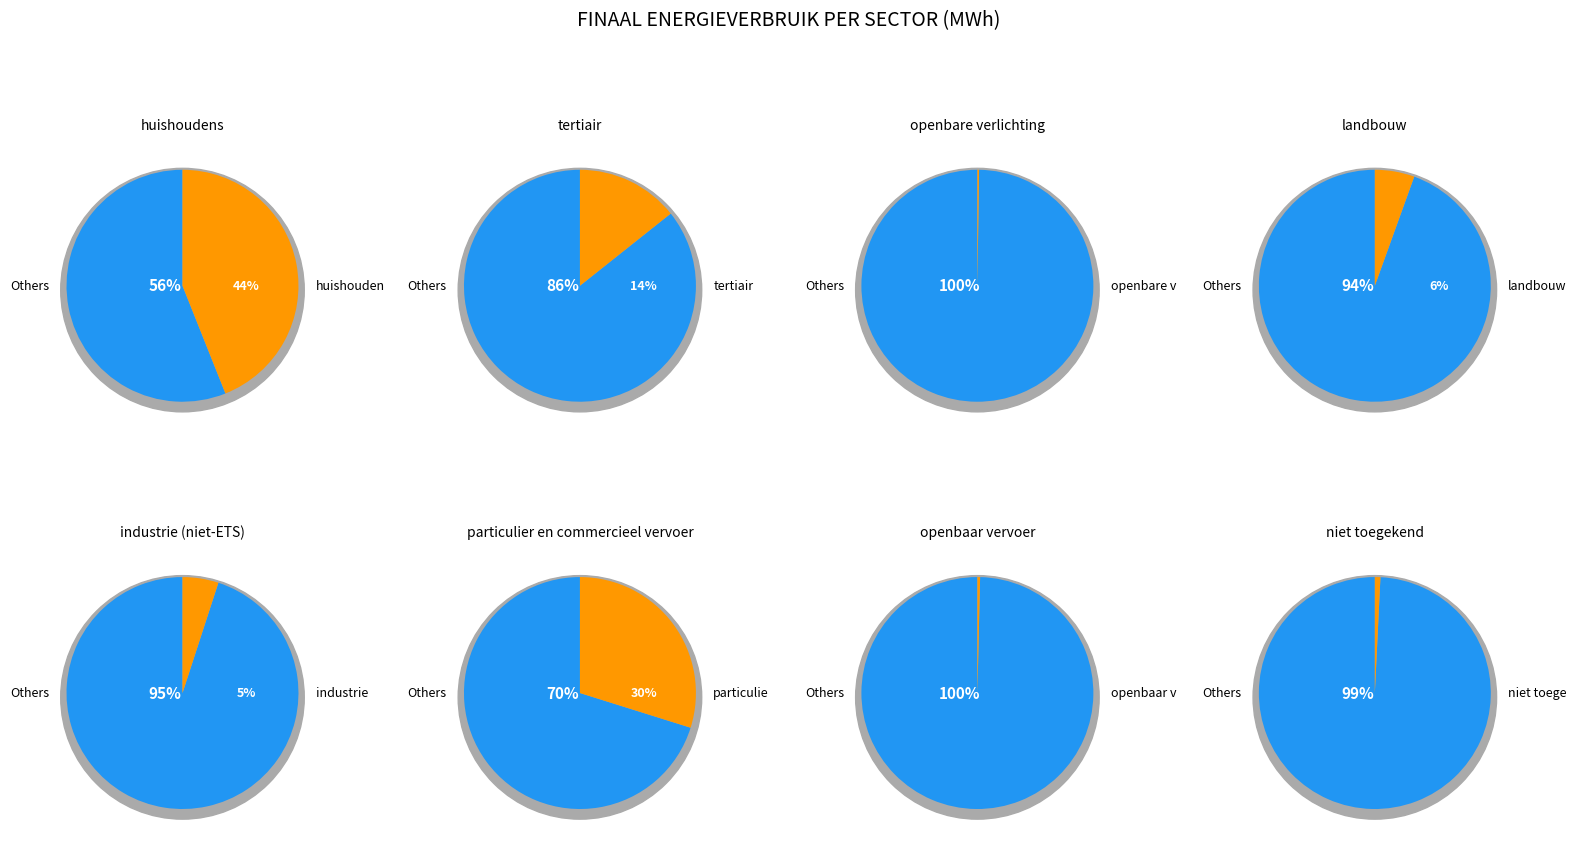

How many segments does this pie chart have?

8